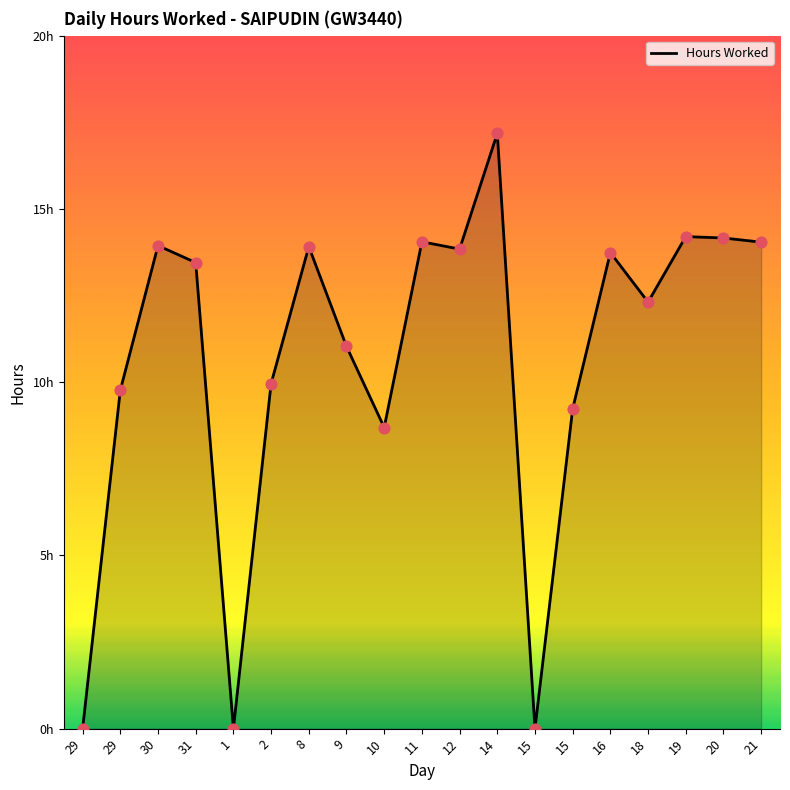

What is the change in value from 29 to 2?

+10.0